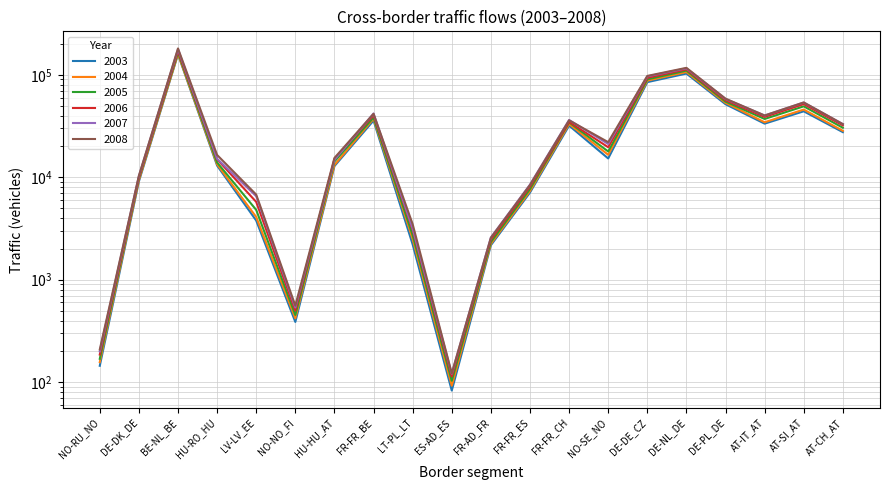

Is the value of 2008 at FR-FR_BE greater than the value of 2007 at LV-LV_EE?

Yes